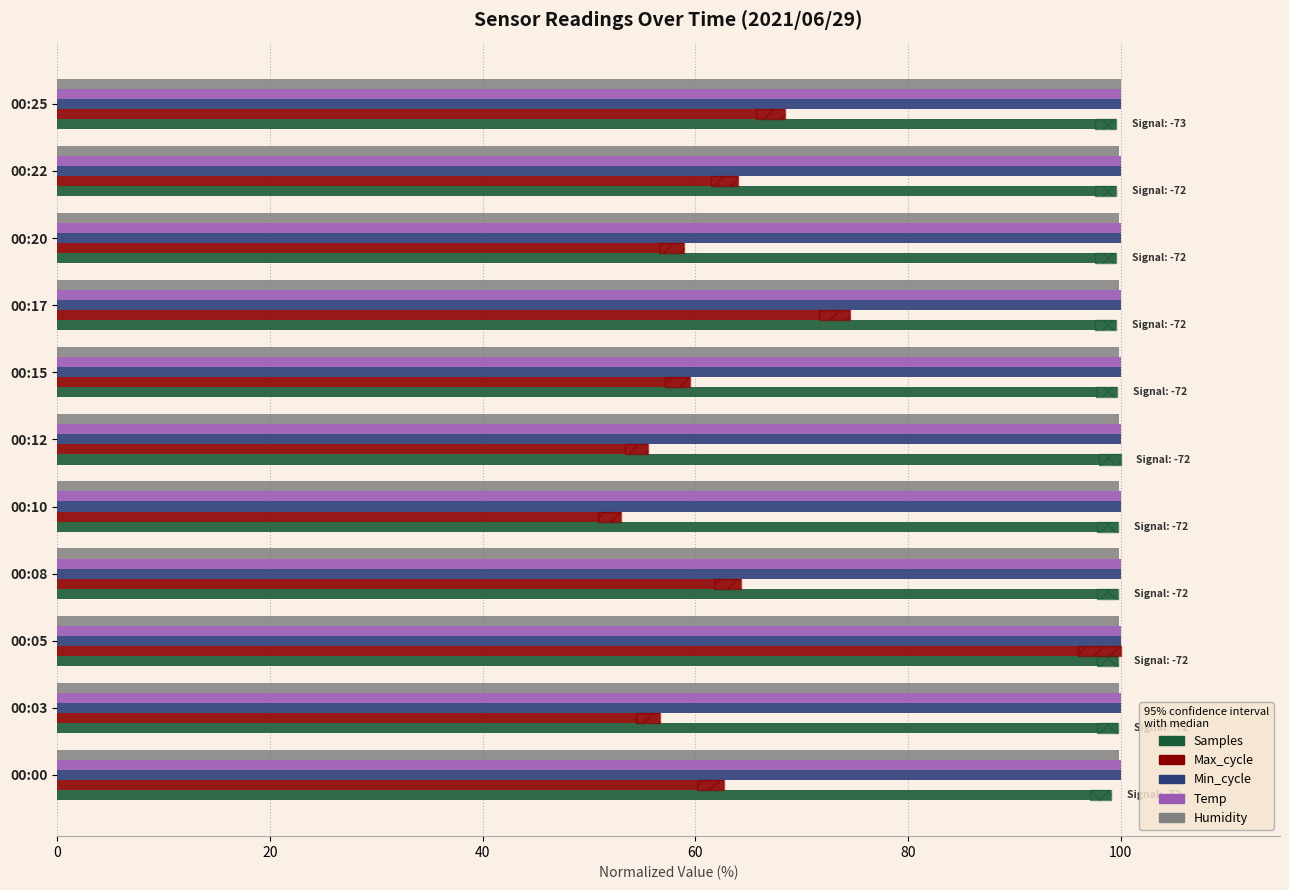

What is the lowest value of the Humidity series?

99.9